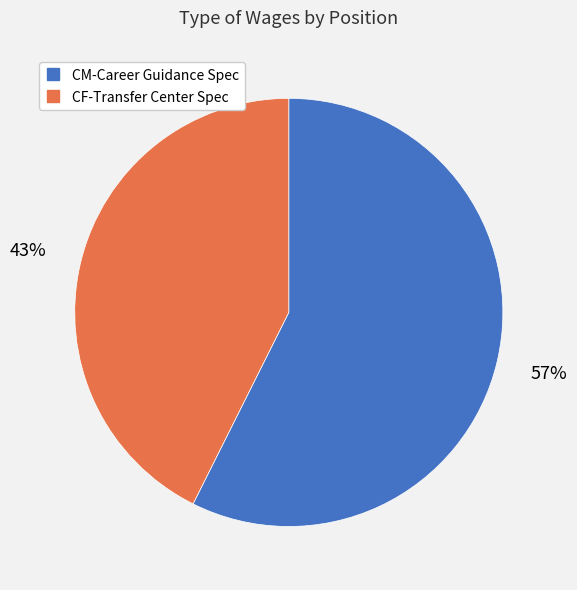

Rank the categories by value from lowest to highest.

CF-Transfer Center Spec, CM-Career Guidance Spec